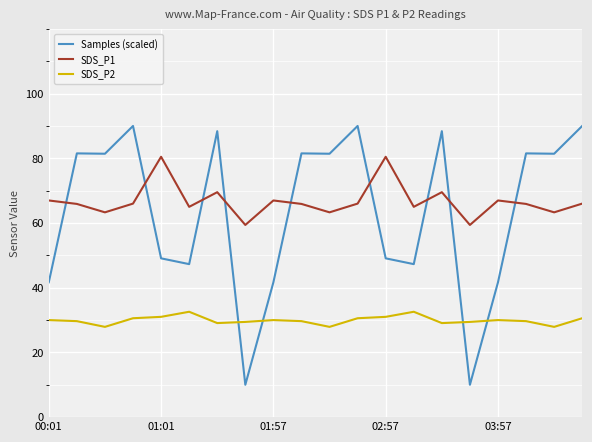

What are all the series names shown in the legend?

Samples (scaled), SDS_P1, SDS_P2